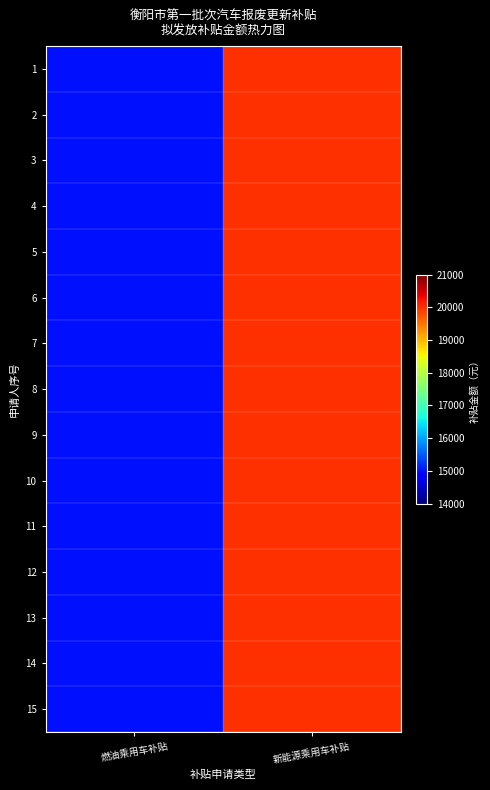

At how many categories does at least one series exceed 17983?

1